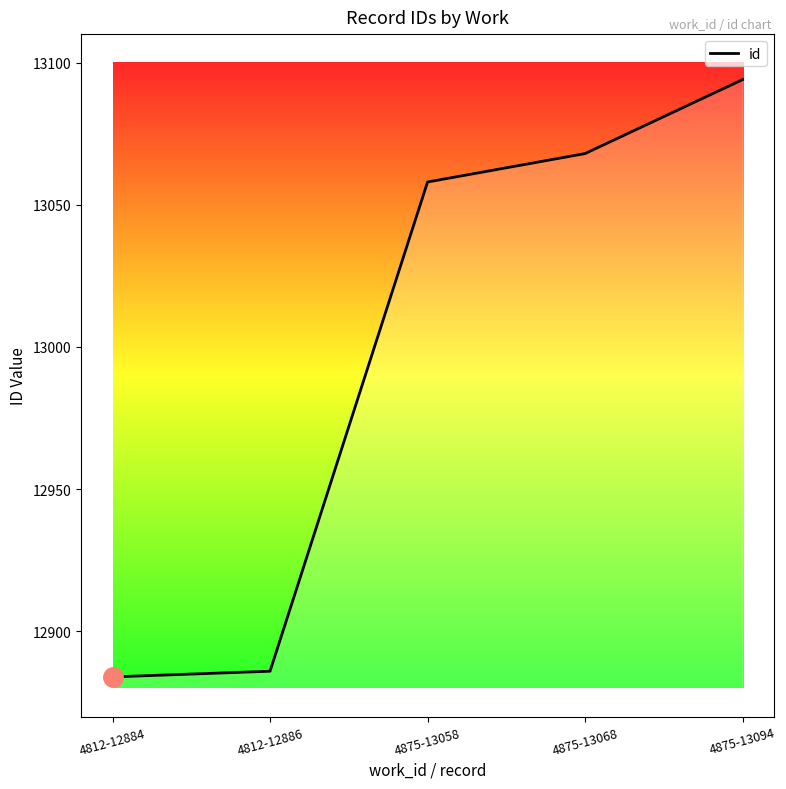

Is it true that the value at 4875-13058 is 22253?

False